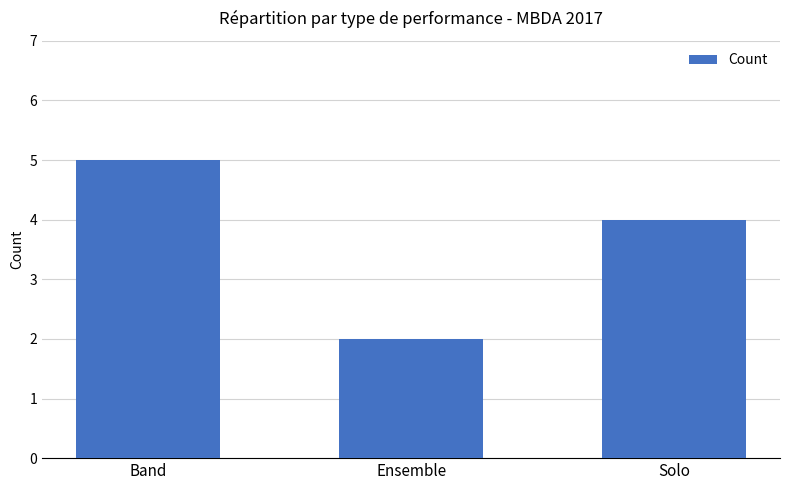

What position from the right is Ensemble?

2